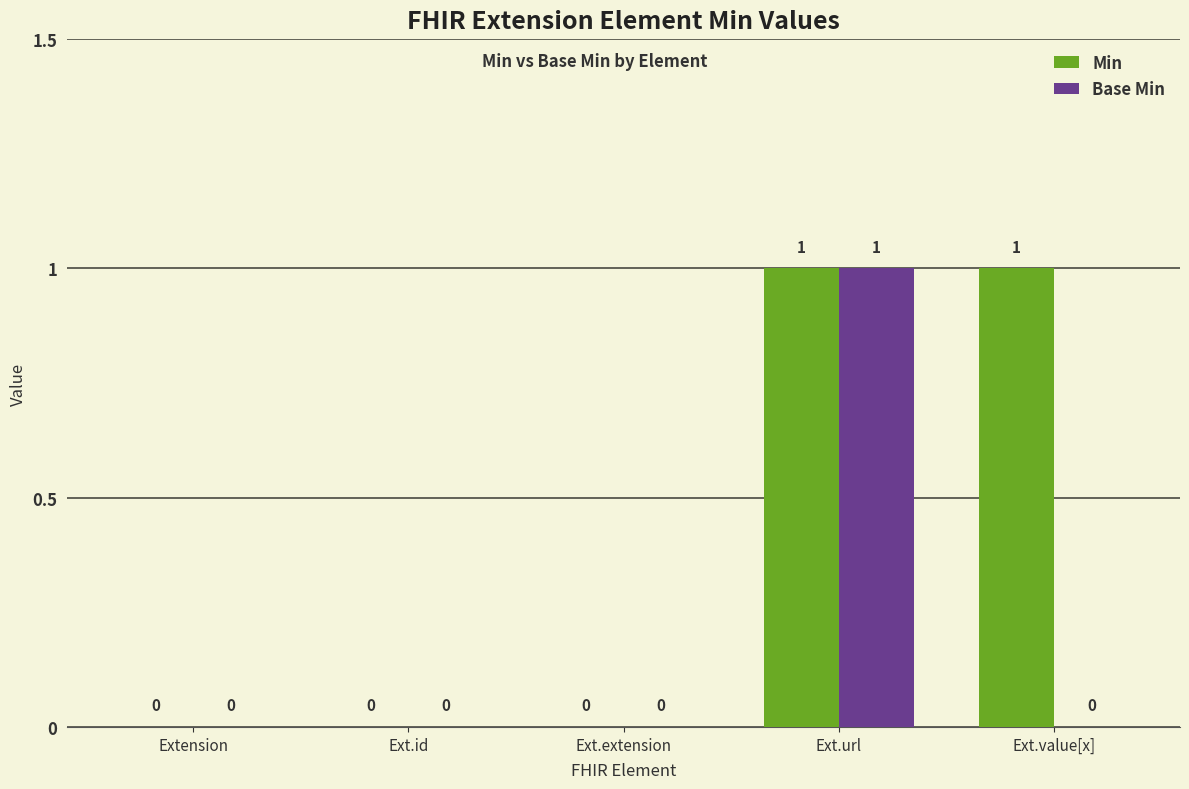

True or false: Base Min has a value of 0 at Extension.

True